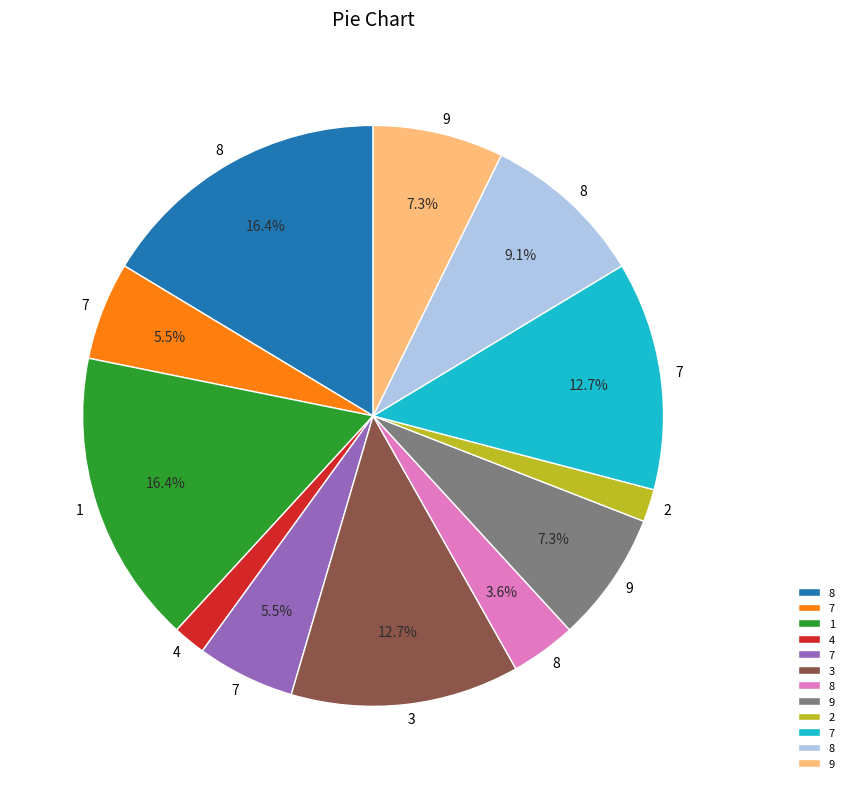

Is there a majority slice in this chart?

No